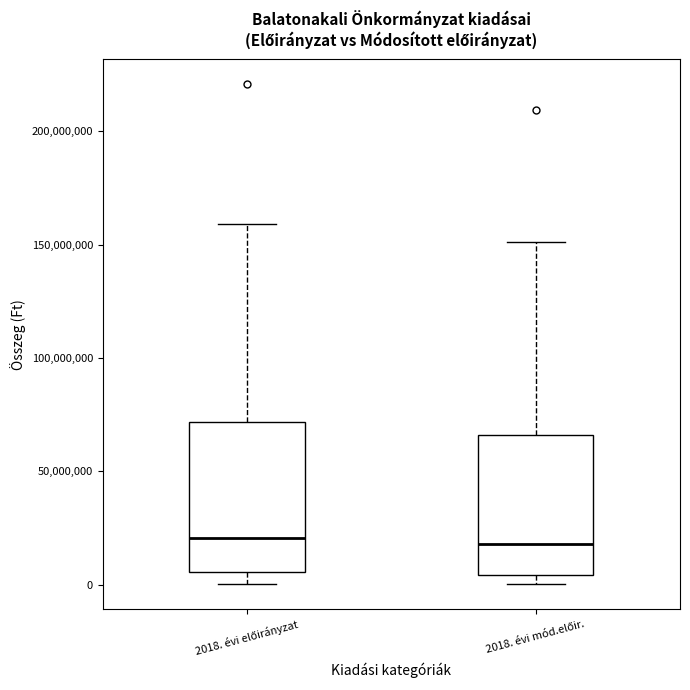

Reading left to right, transcribe this box plot: for each box, give where its median line is, the range the box spans, and where its two whiskers end, as read against the y-axis. The values are not printed on the chart, so give them approximately, as read against the axis.

2018. évi előirányzat: median 20000000, box 5000000 to 70000000, whiskers 0 to 160000000
2018. évi mód.előir.: median 20000000, box 5000000 to 65000000, whiskers 0 to 150000000